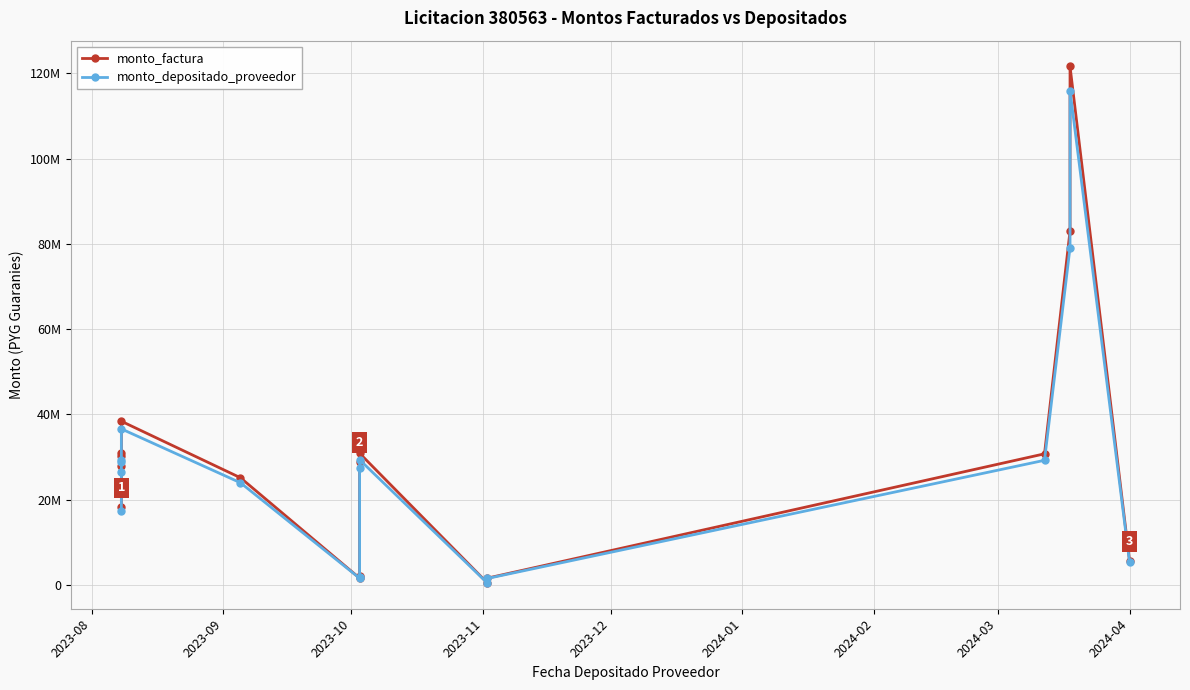

The monto_factura series shows 17246446 at 2024-01. True or false?

False